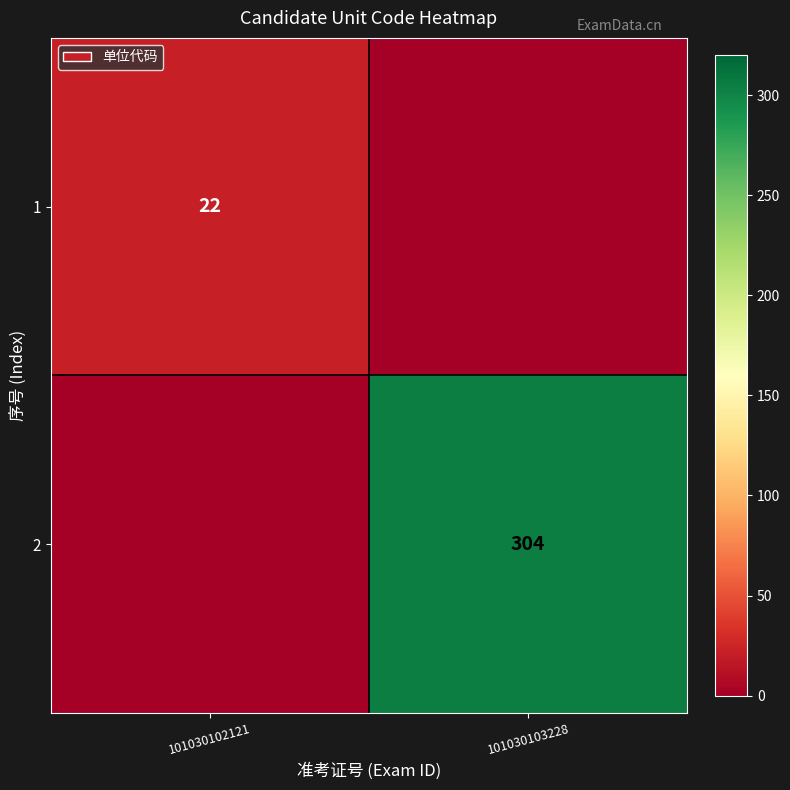

The value of 2 at 101030103228 is 411. True or false?

False